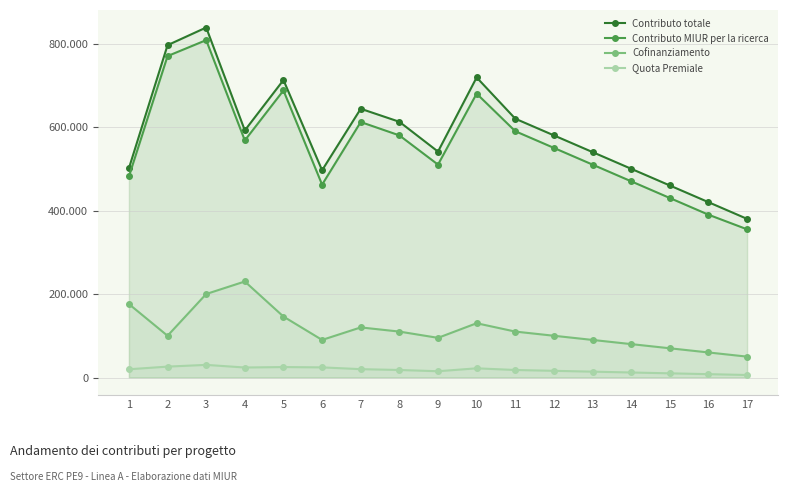

Which category has the highest value across all series?

3